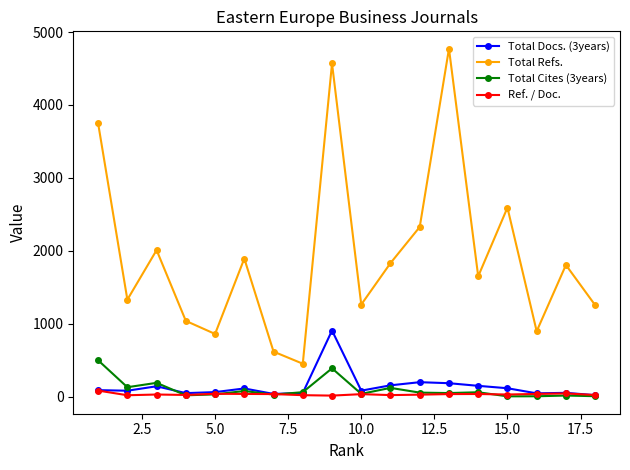

What is the maximum value for Total Refs.?

4771